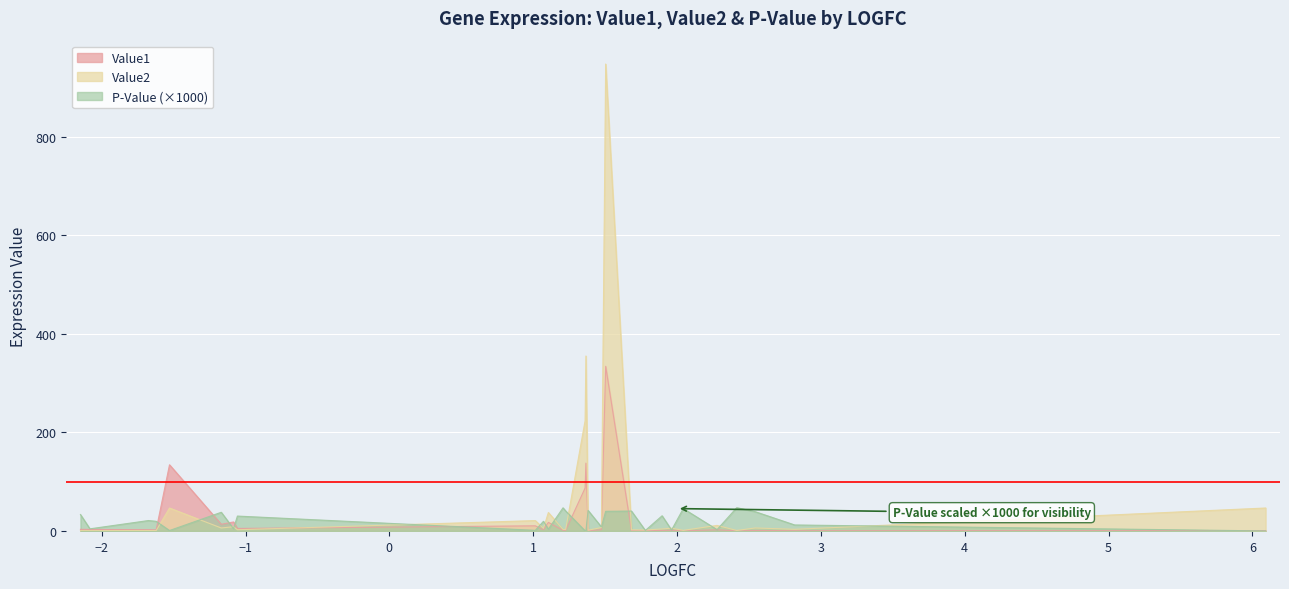

True or false: P-Value has more than 2 points higher than both neighbors.

True